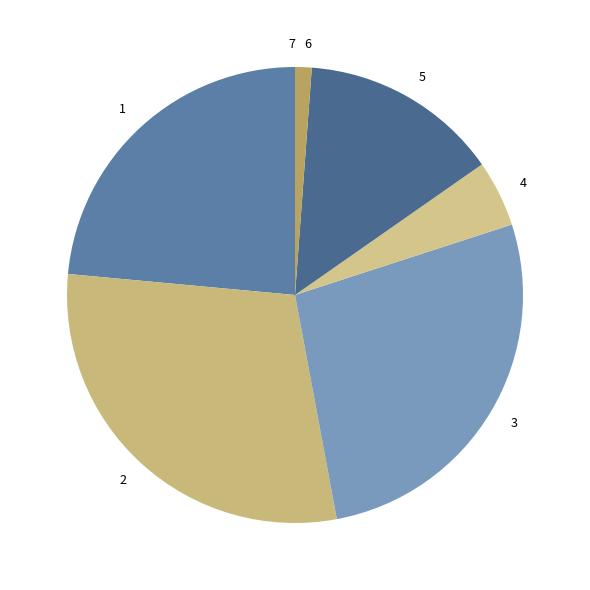

What is the largest slice in the pie chart?

2